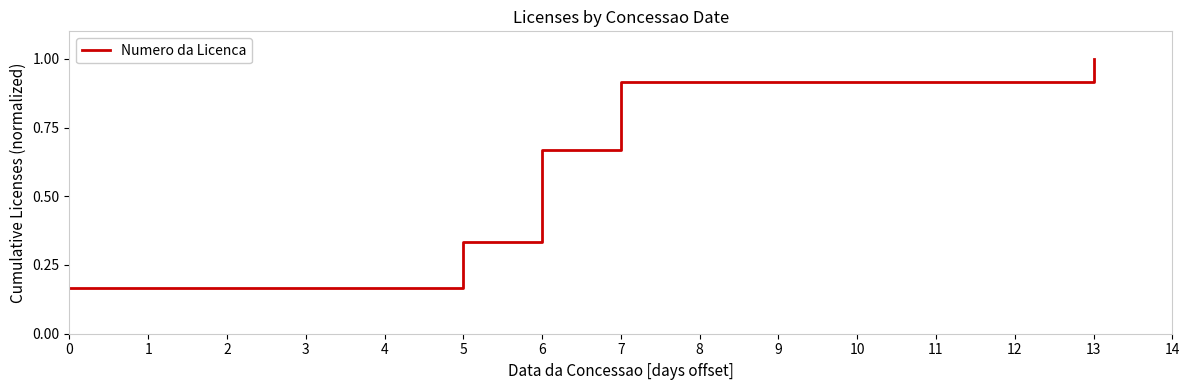

What is the greatest value displayed?

1.0